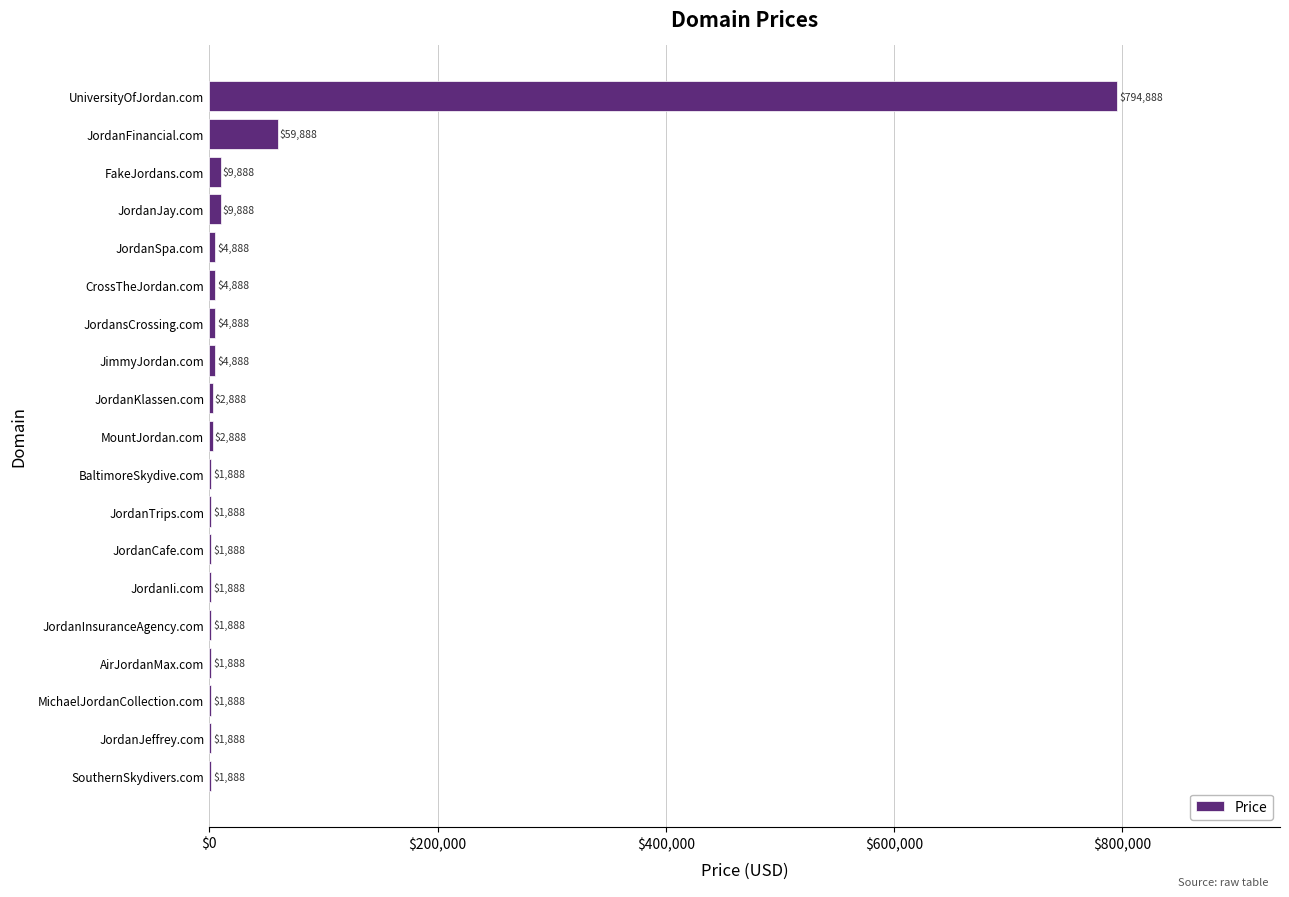

At which label is the value closest to 398388?

JordanFinancial.com